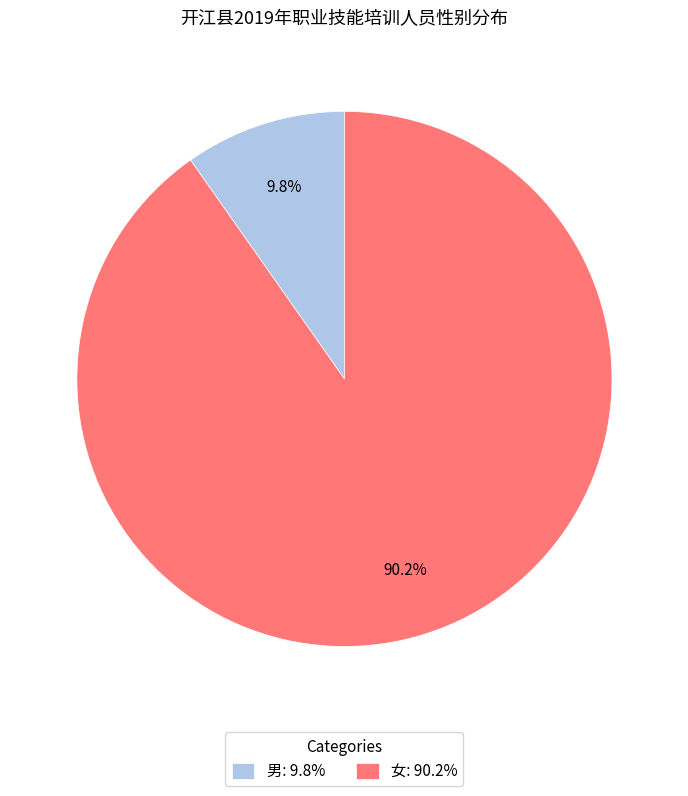

What is the total percentage of 女 and 男?

100.0%